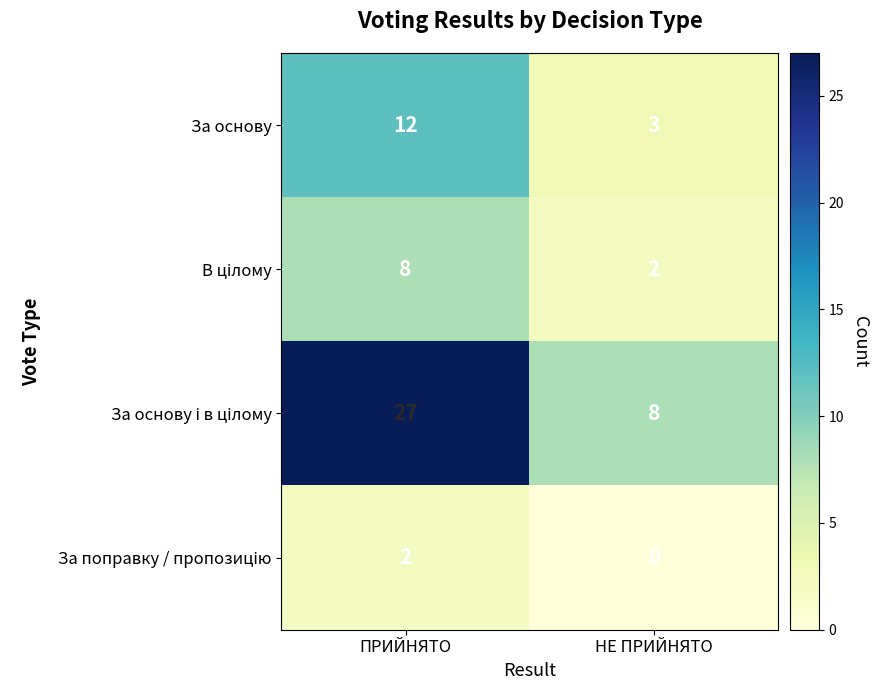

The За основу series shows 12 at ПРИЙНЯТО. True or false?

True